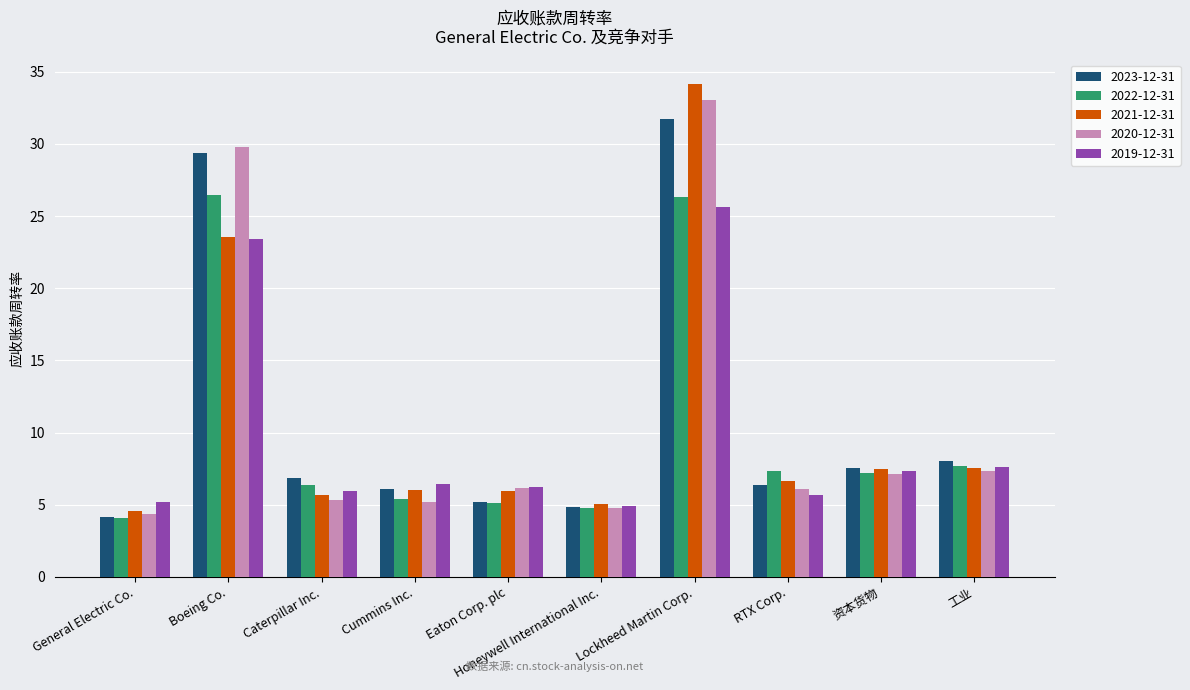

At which category is the sum across all series the highest?

Lockheed Martin Corp.